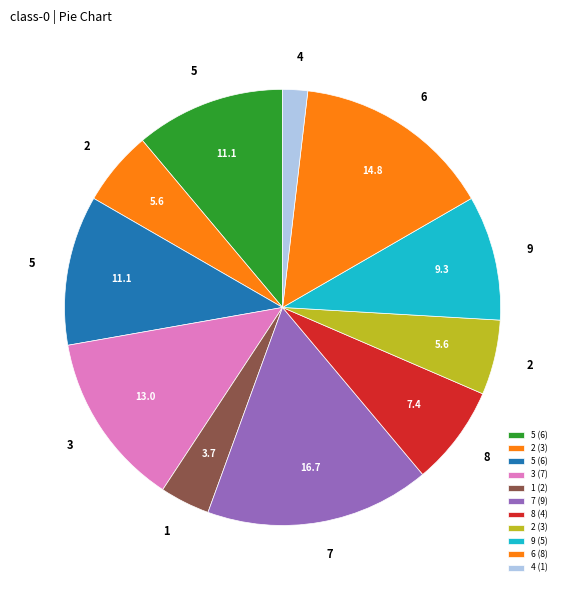

Which category has the biggest portion of the pie?

7